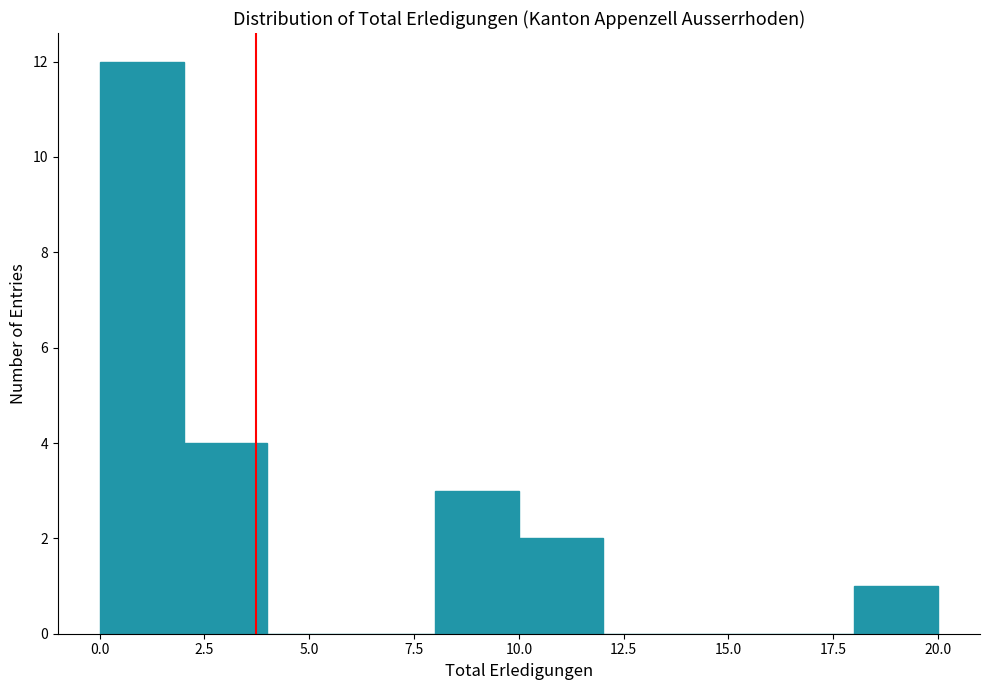

Reading left to right, transcribe this chart: for each bar, give the range it covers on the x-axis and its height. The values are not printed on the chart, so give them approximately, as read against the axis.

0 to 2: 12
2 to 4: 4
4 to 6: 0
6 to 8: 0
8 to 10: 3
10 to 12: 2
12 to 14: 0
14 to 16: 0
16 to 18: 0
18 to 20: 1